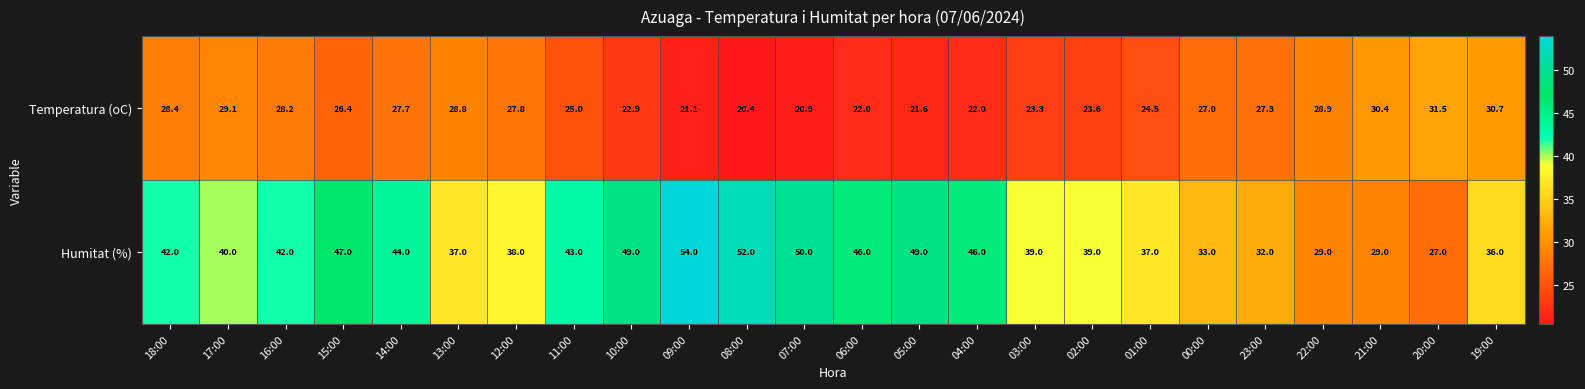

Which label corresponds to the smallest value in the chart?

08:00